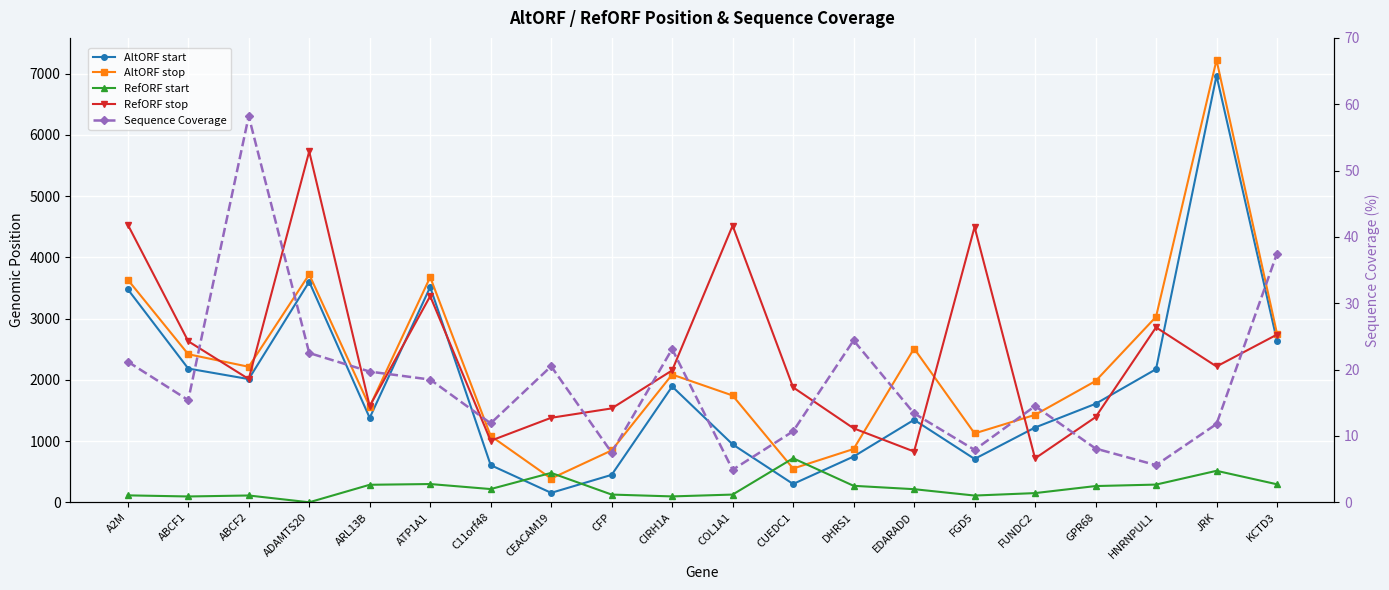

Between CIRH1A and COL1A1, which is larger?

CIRH1A